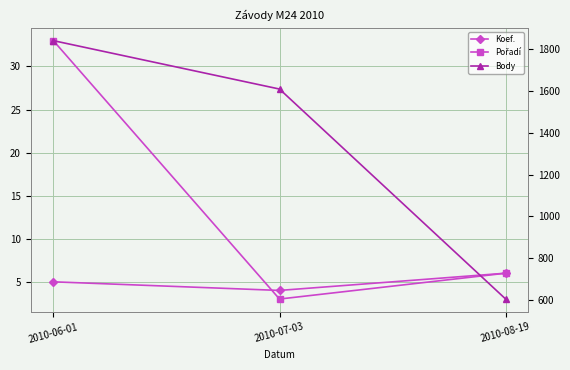

What is the difference between the highest and lowest values at 2010-08-19?

600